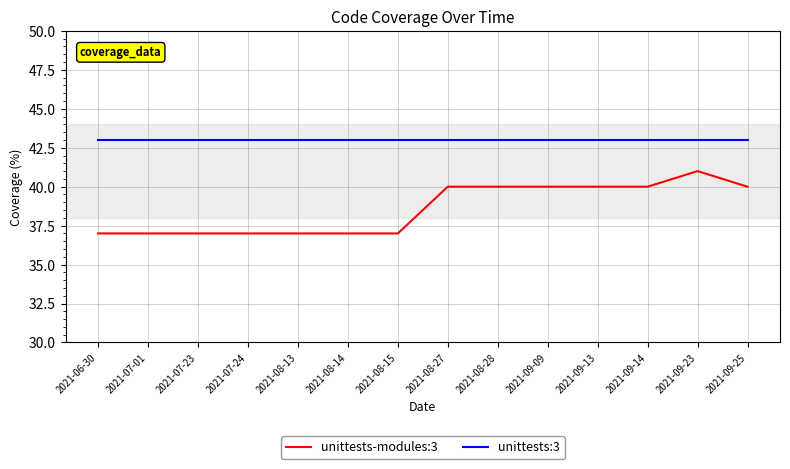

Which series has the widest spread of values?

unittests-modules:3